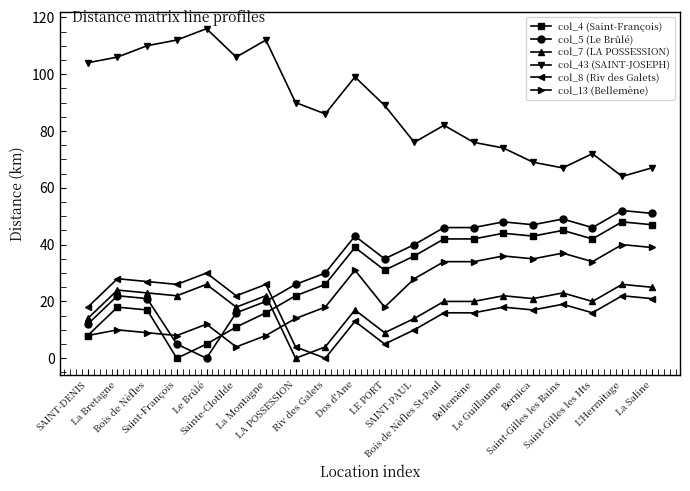

How many intersections are there between col_13 (Bellemène) and col_5 (Le Brûlé)?

2